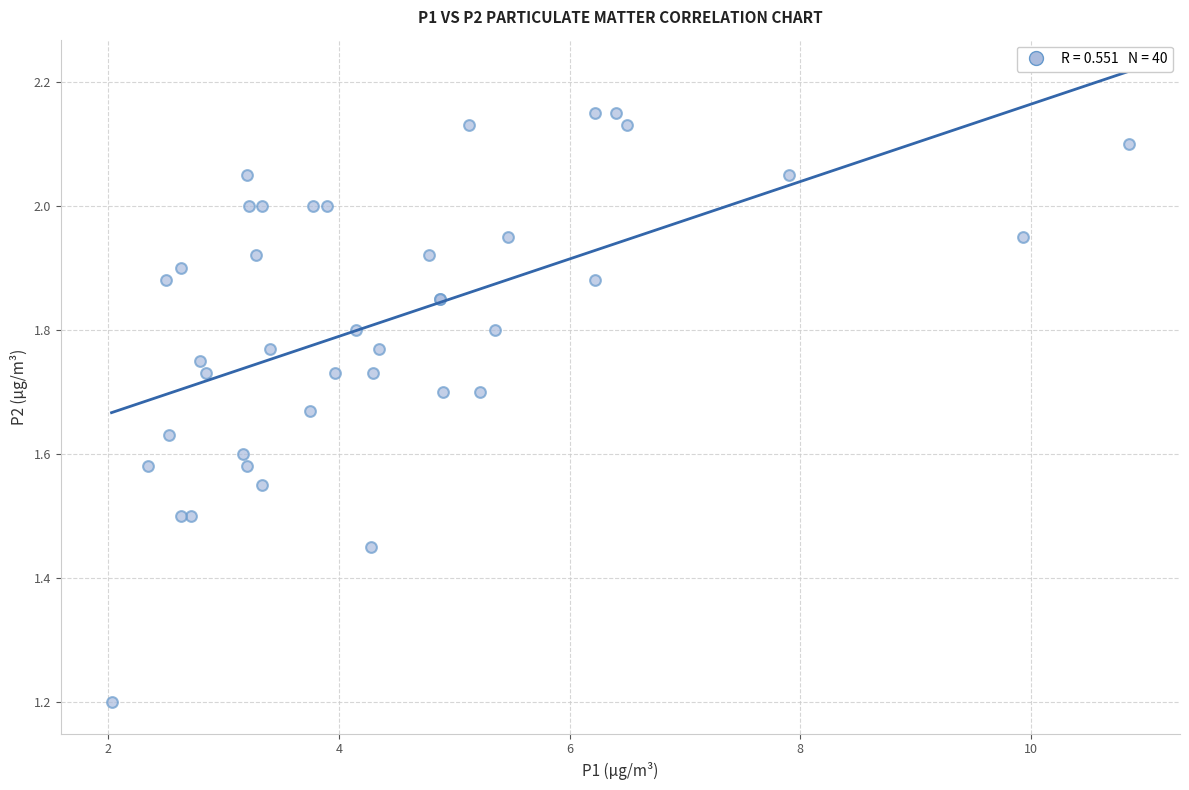

What Y value in the scatter plot is closest to 1?

1.2